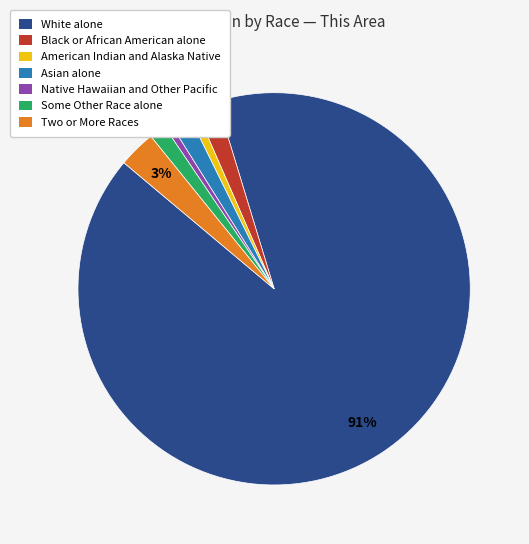

Does White alone account for over 50% of the chart?

Yes